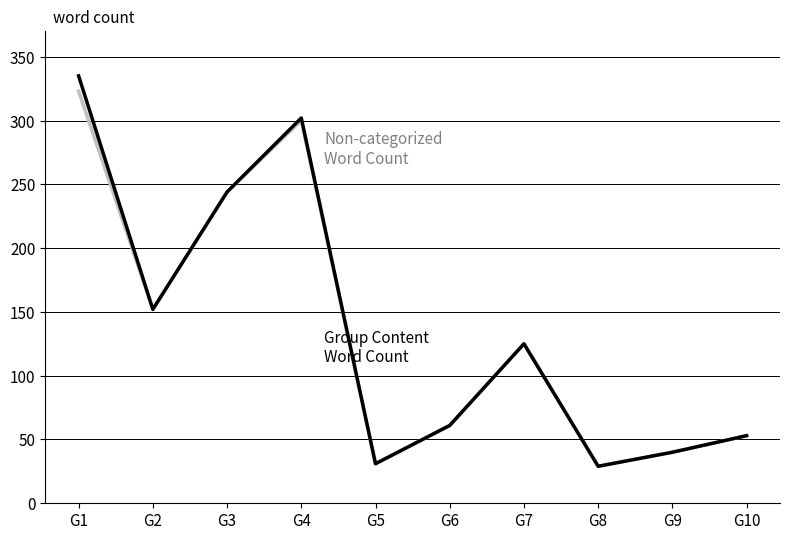

What is the minimum value shown in the chart?

29